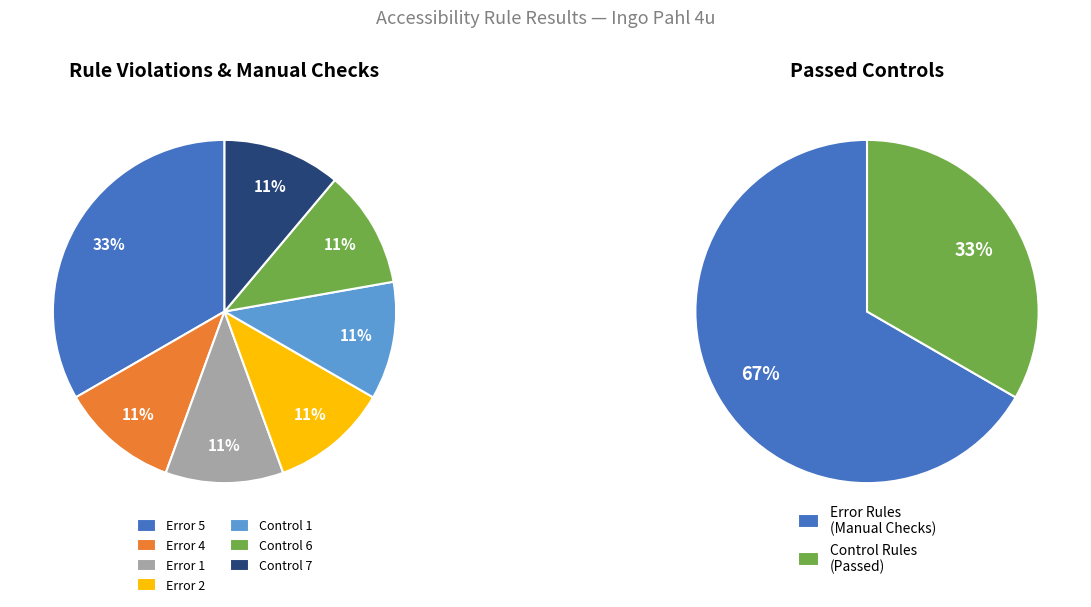

Which slice is the largest?

Error 5